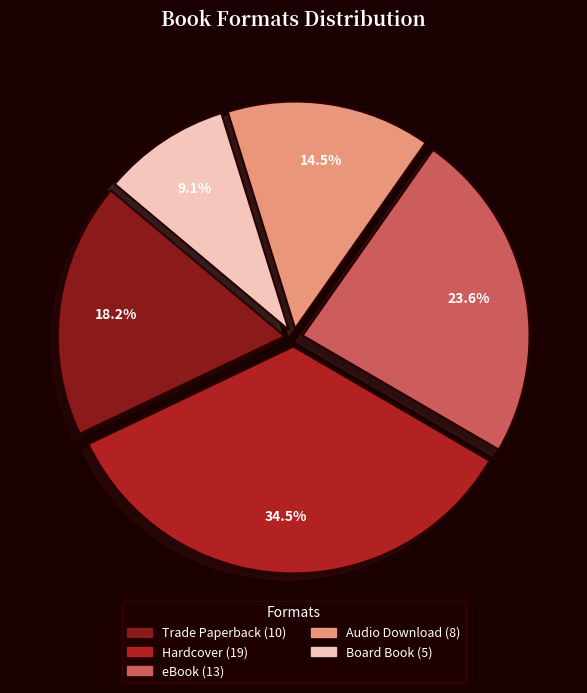

How many segments does this pie chart have?

5